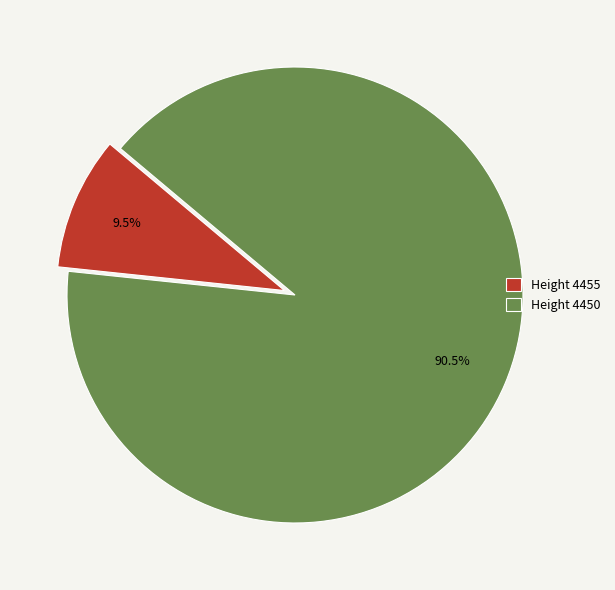

How many slices are in this pie chart?

2